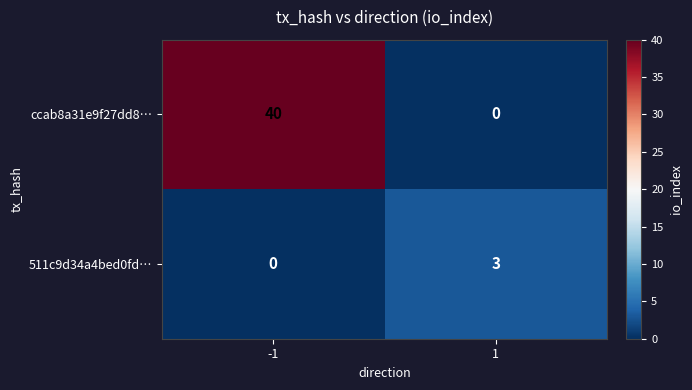

True or false: ccab8a31e9f27dd8… has a value of 14 at -1.

False